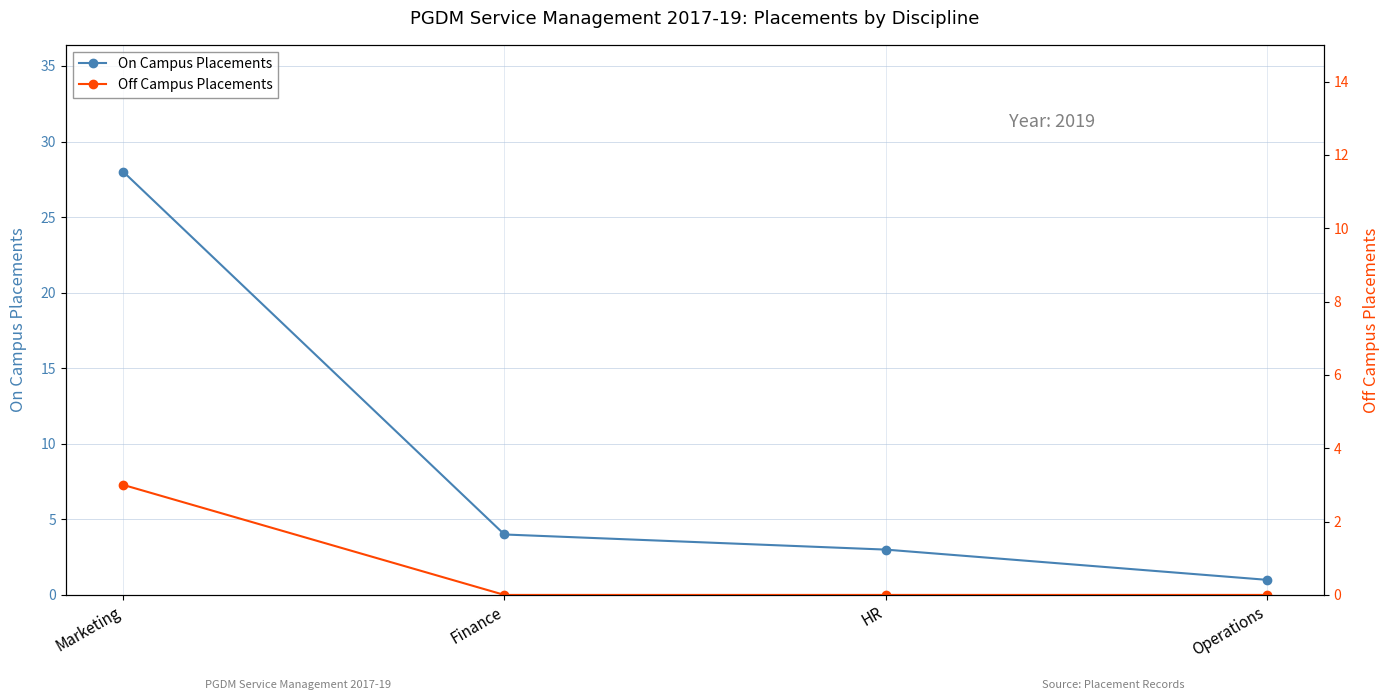

Is it true that On Campus Placements equals 47 at Marketing?

False